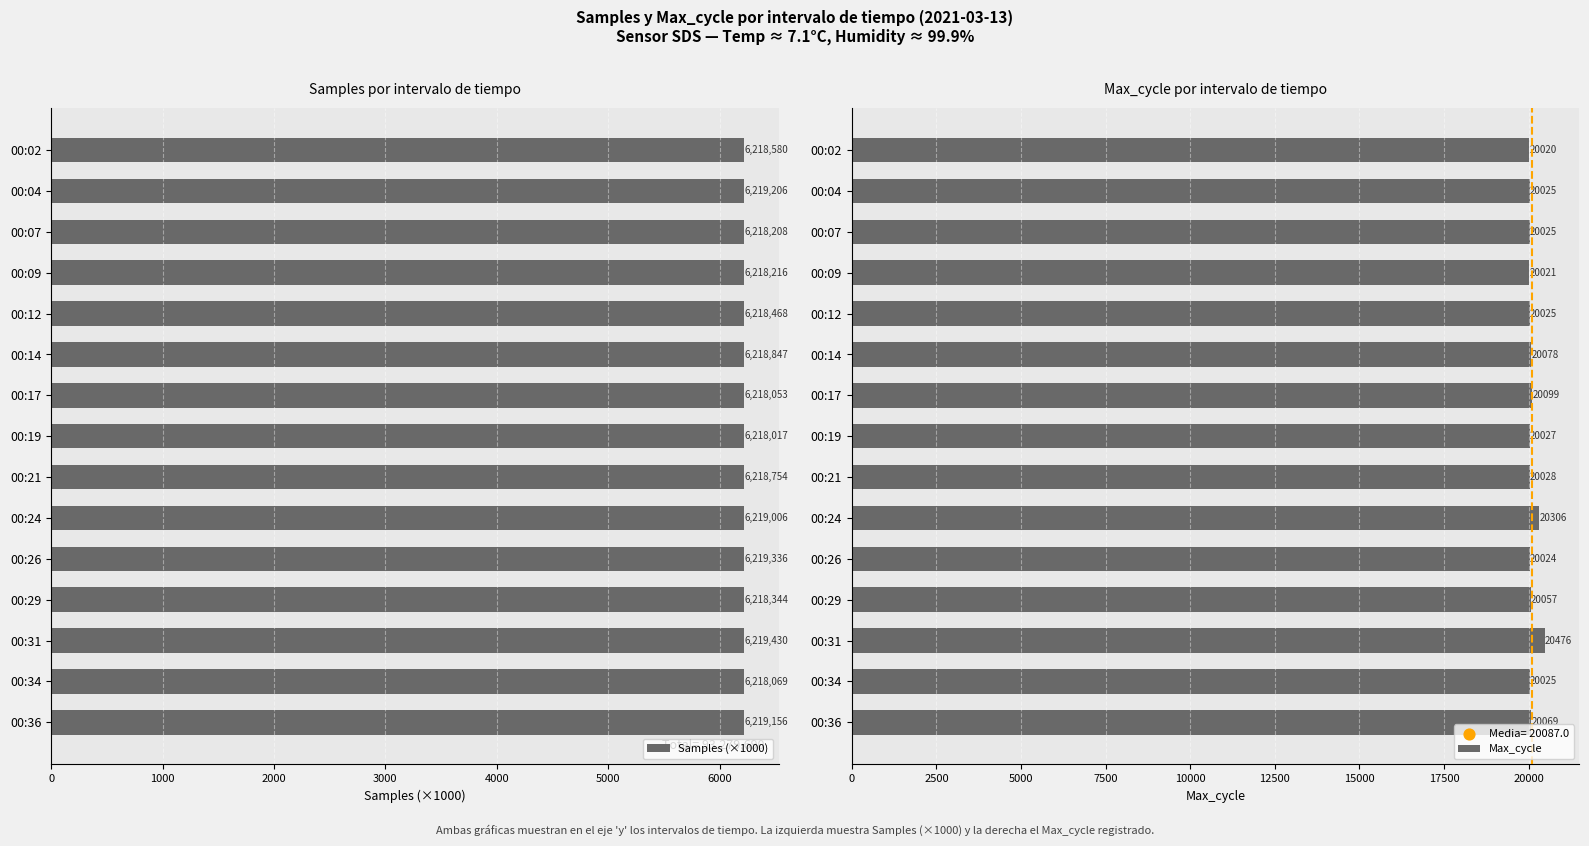

Which series reaches the minimum Y coordinate?

Samples (×1000)